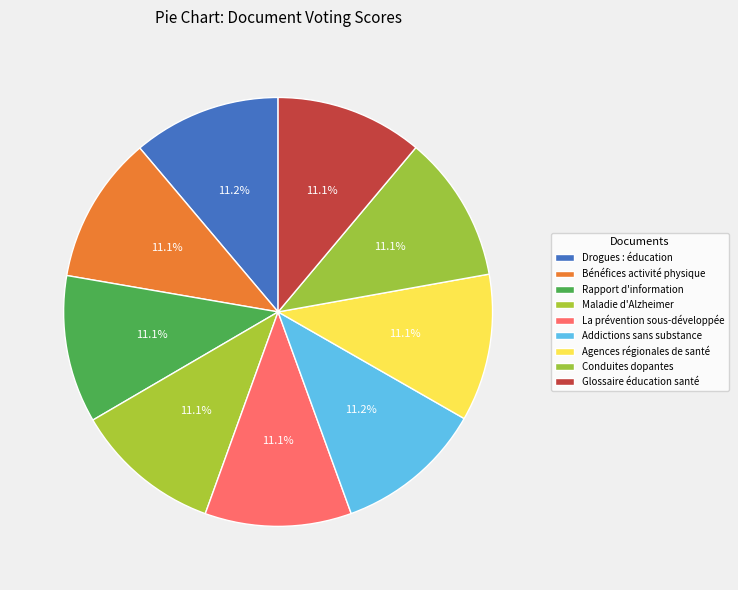

Rank the categories by value from highest to lowest.

Addictions sans substance, Drogues : éducation et prévention, Bénéfices de l'activité physique, Rapport d'information déposé, Agences régionales de santé, Glossaire éducation pour la santé, Maladie d'Alzheimer, Comment prévenir les conduites dopantes, La prévention est sous-développée